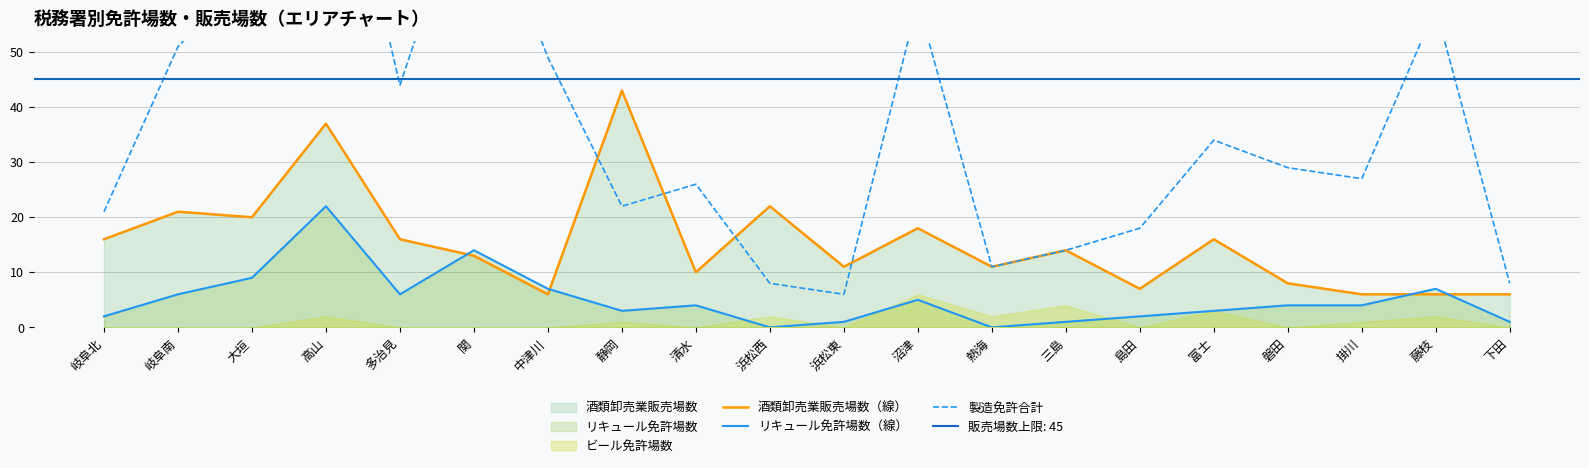

How many intersections are there between リキュール免許場数（線） and 酒類卸売業販売場数（線）?

4